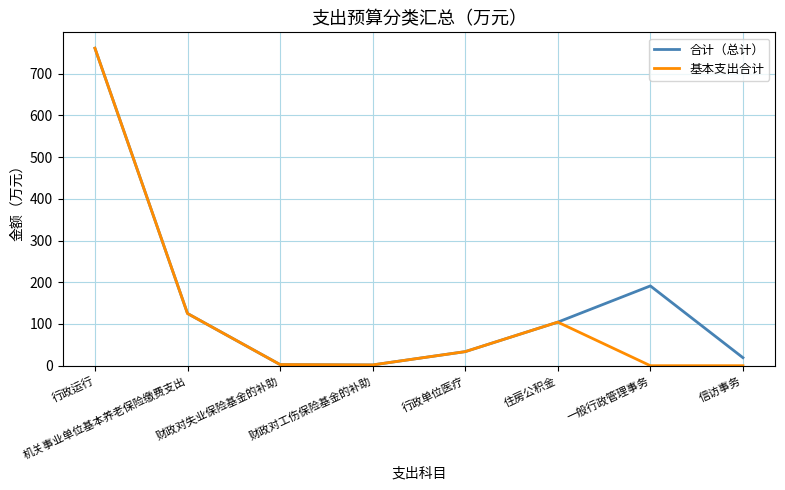

At how many categories does at least one series exceed 312?

1